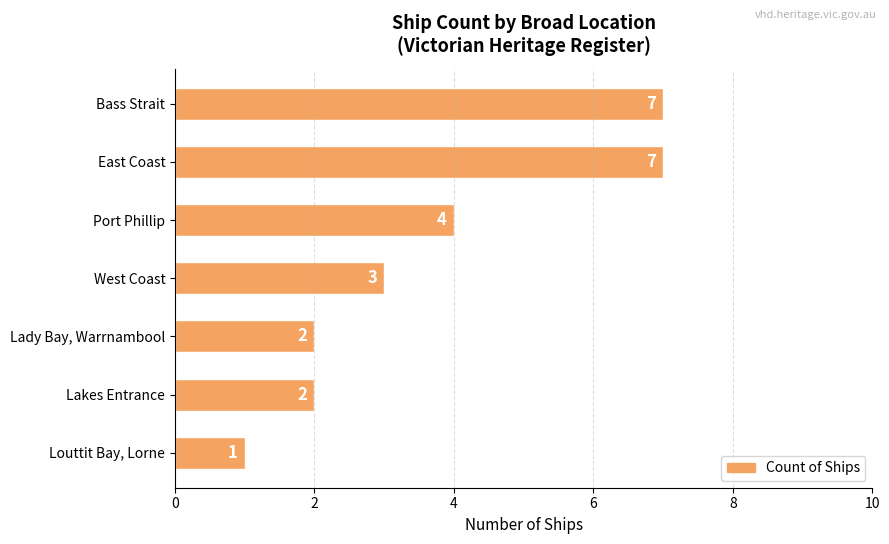

What position from the bottom is West Coast?

4